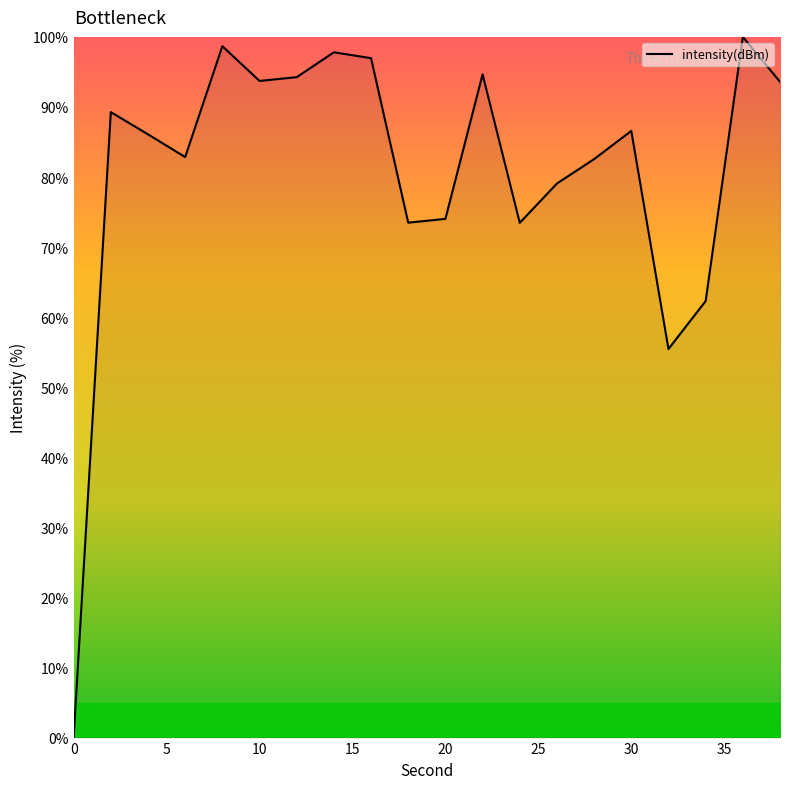

What is the greatest value displayed?

100.0